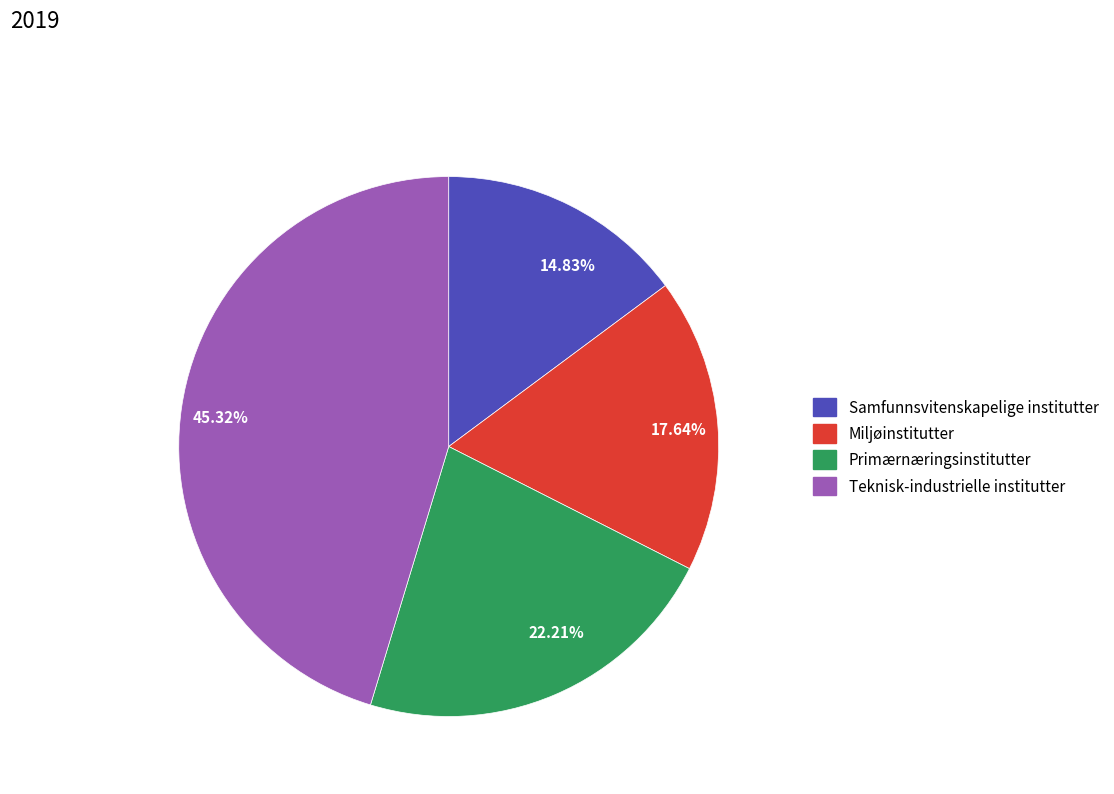

Is there a majority slice in this chart?

No